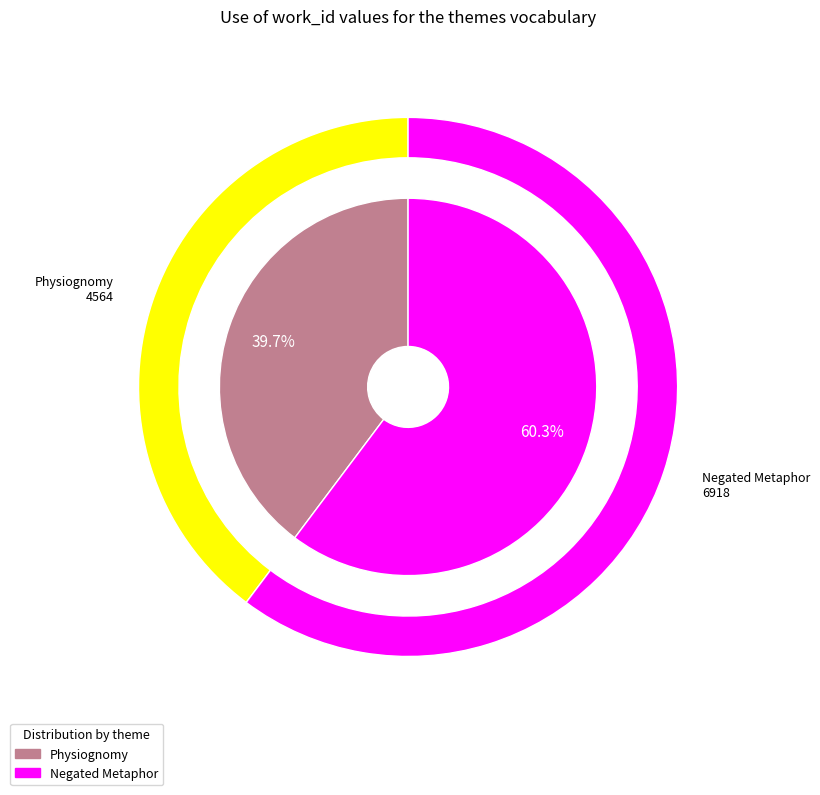

To the nearest percent, what portion does Negated Metaphor represent?

60%